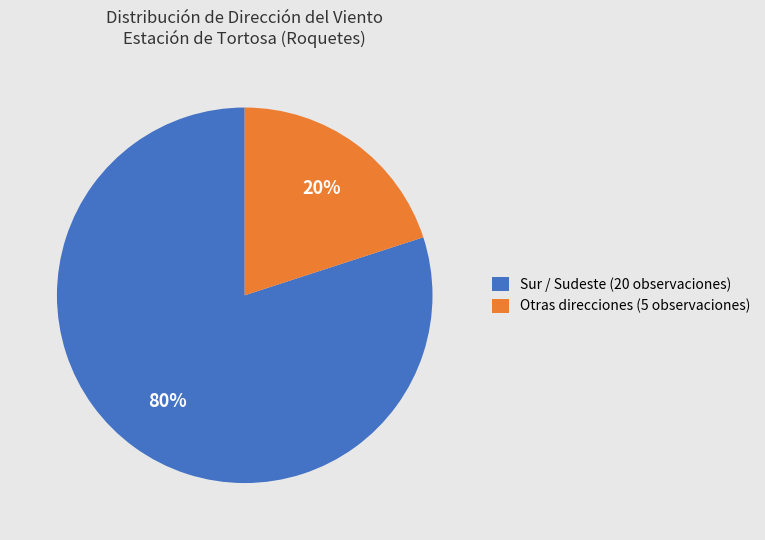

Rank the categories by value from lowest to highest.

Otras direcciones (5 observaciones), Sur / Sudeste (20 observaciones)